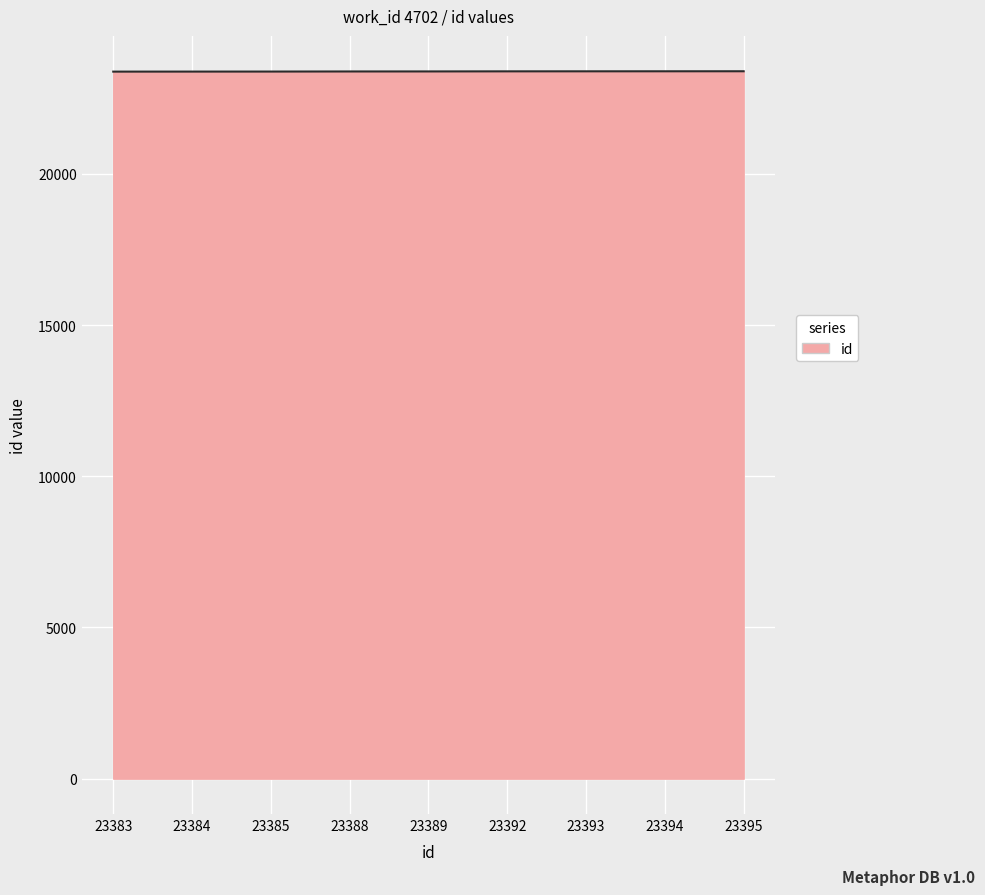

What is the ratio of the value at 23392 to the value at 23389?

1.0